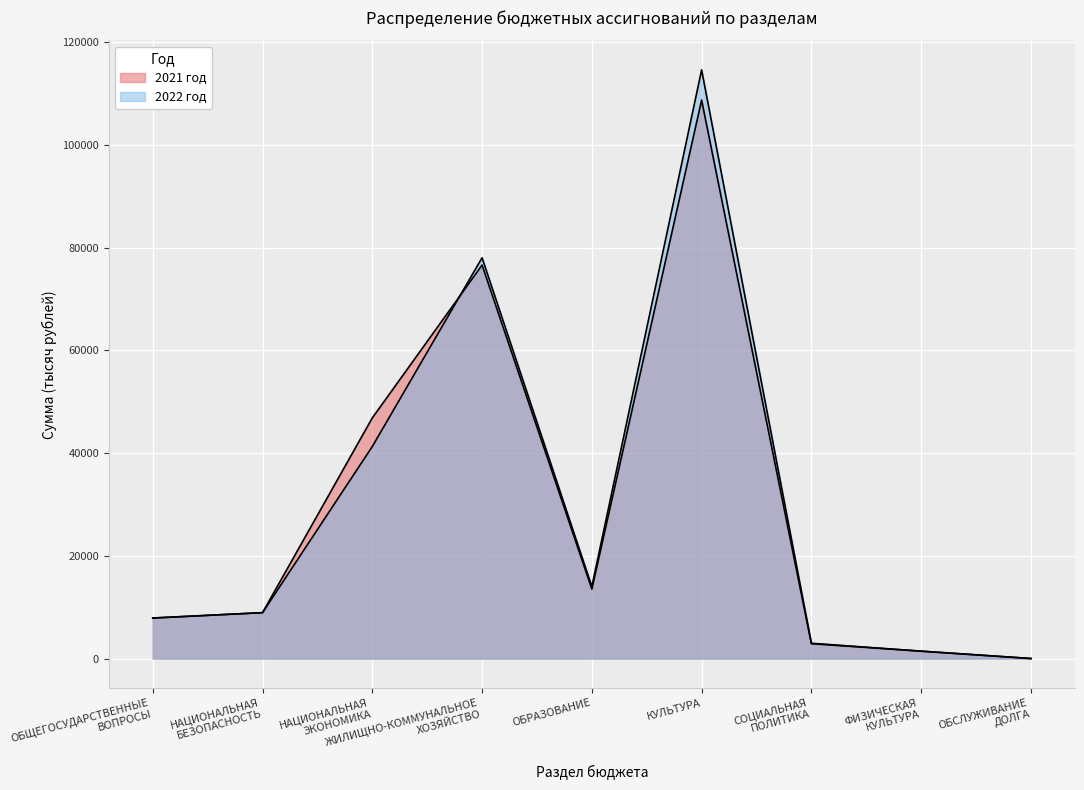

Rank the series by their maximum value, from highest to lowest.

2022 год, 2021 год